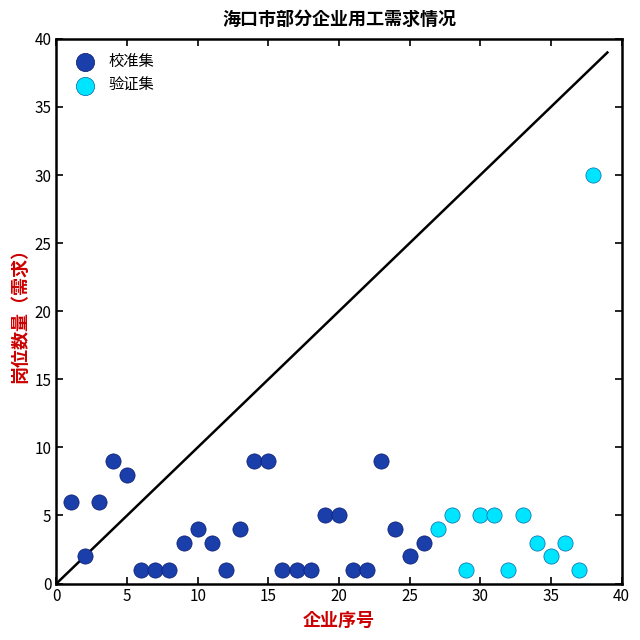

Which series contains the highest Y value?

验证集